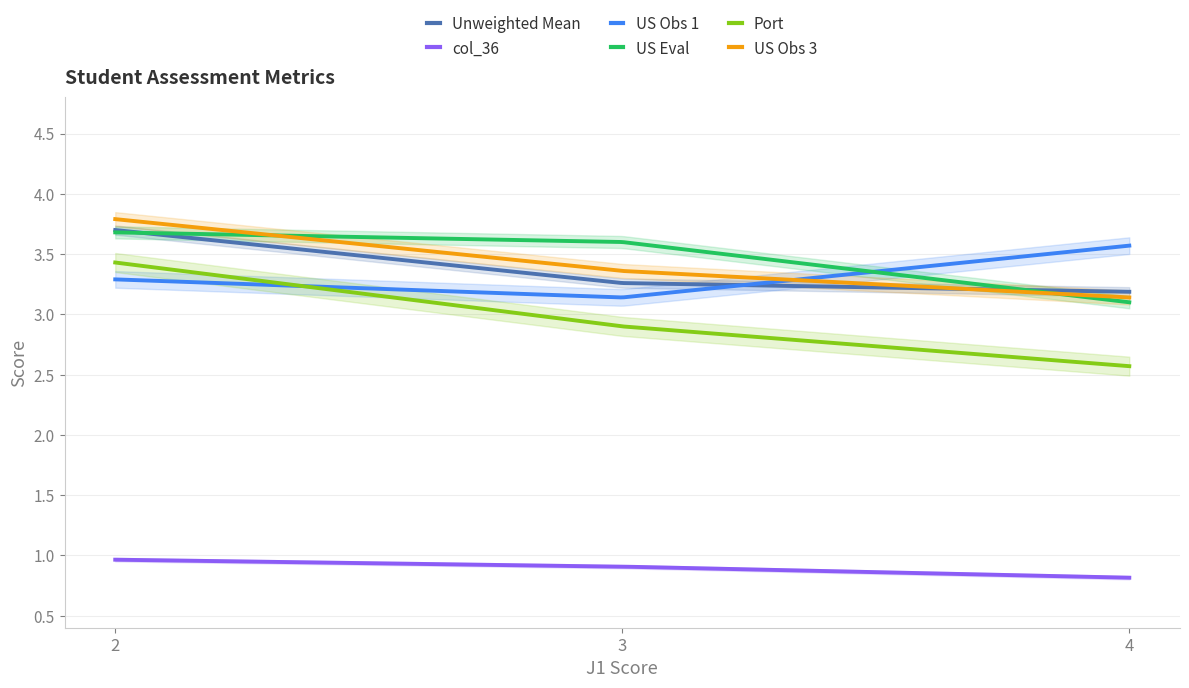

True or false: col_36 and Port cross at least once.

False